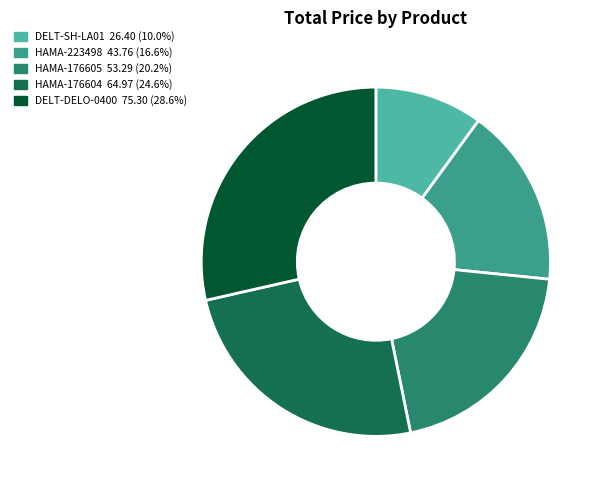

How many slices are in this pie chart?

5